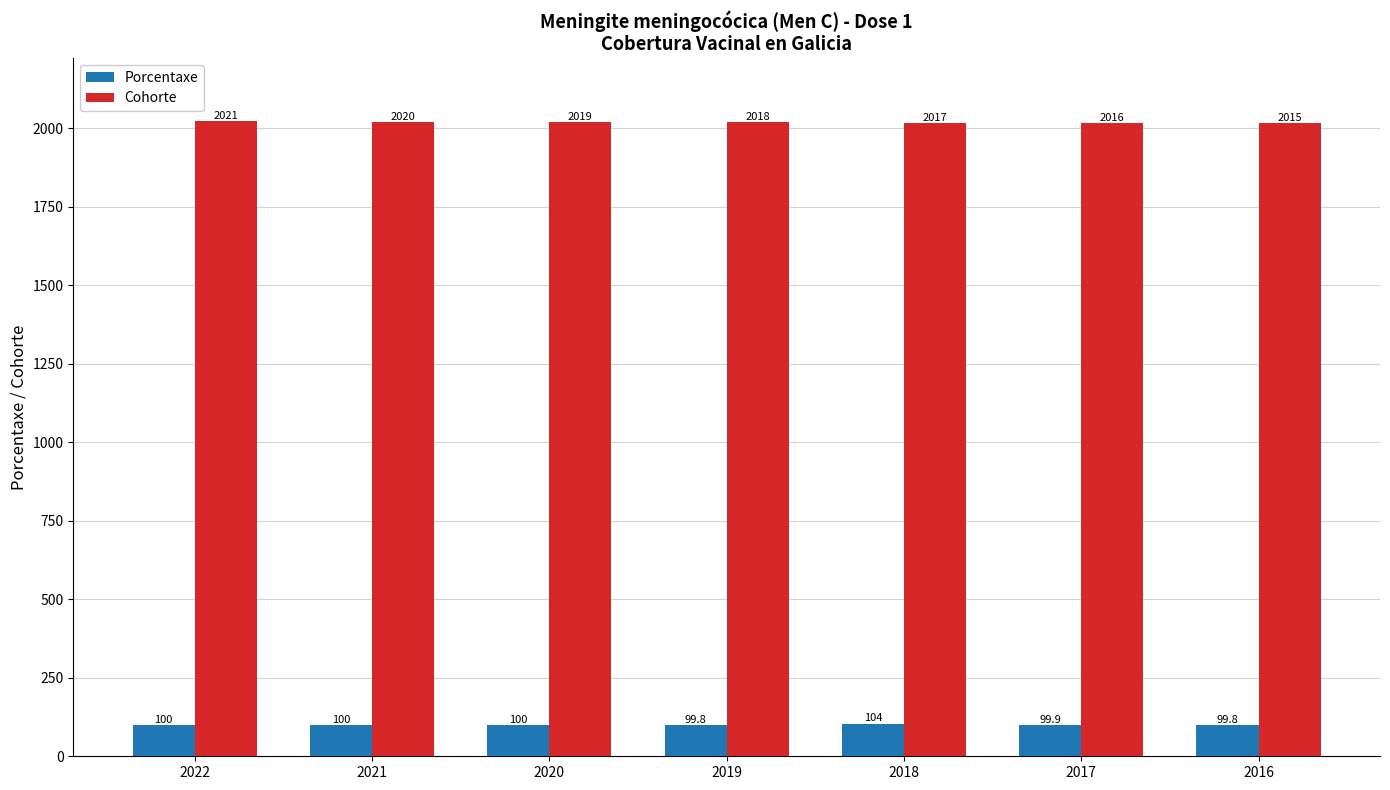

Where does the Cohorte series first go above 2018?

2022